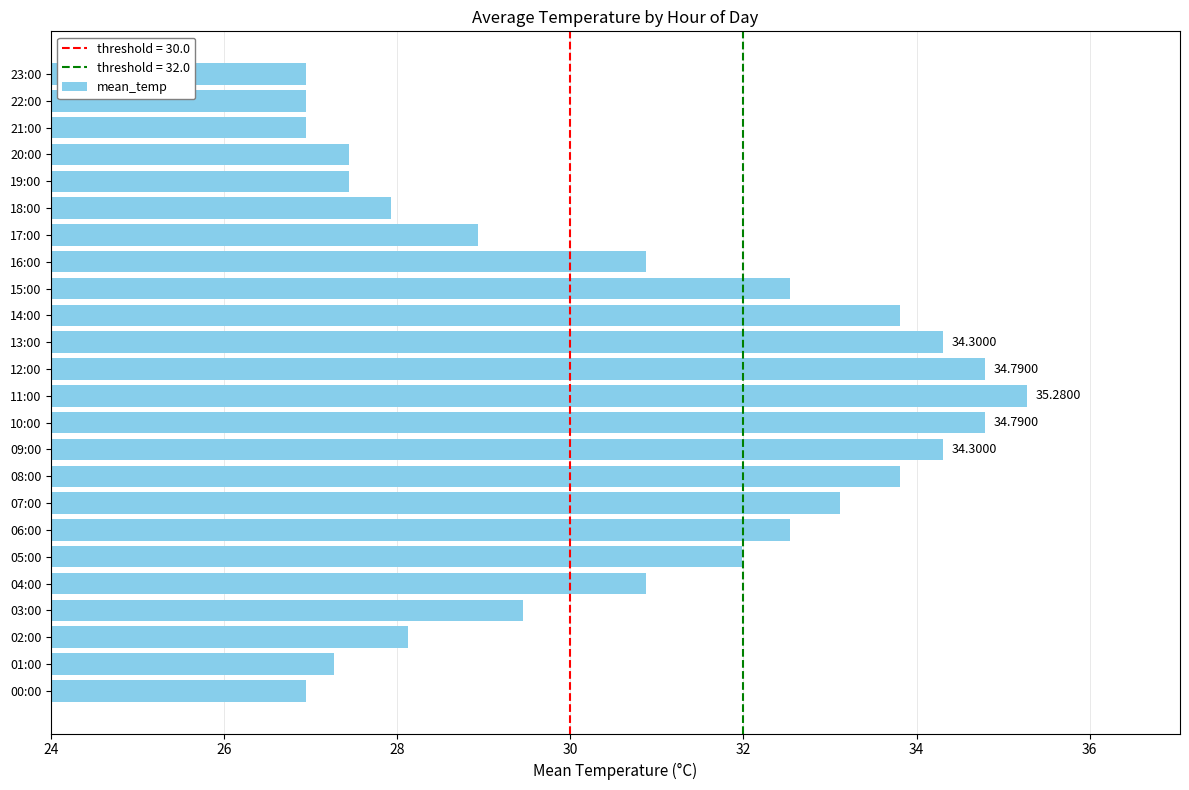

Which label corresponds to the largest value in the chart?

11:00